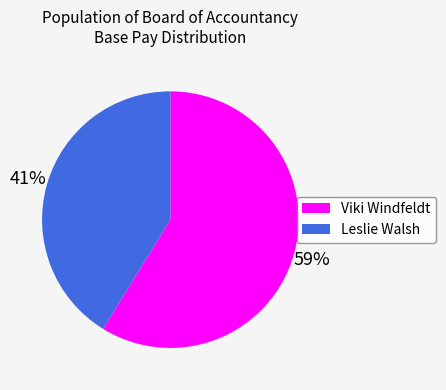

To the nearest percent, what portion does Leslie Walsh represent?

41%